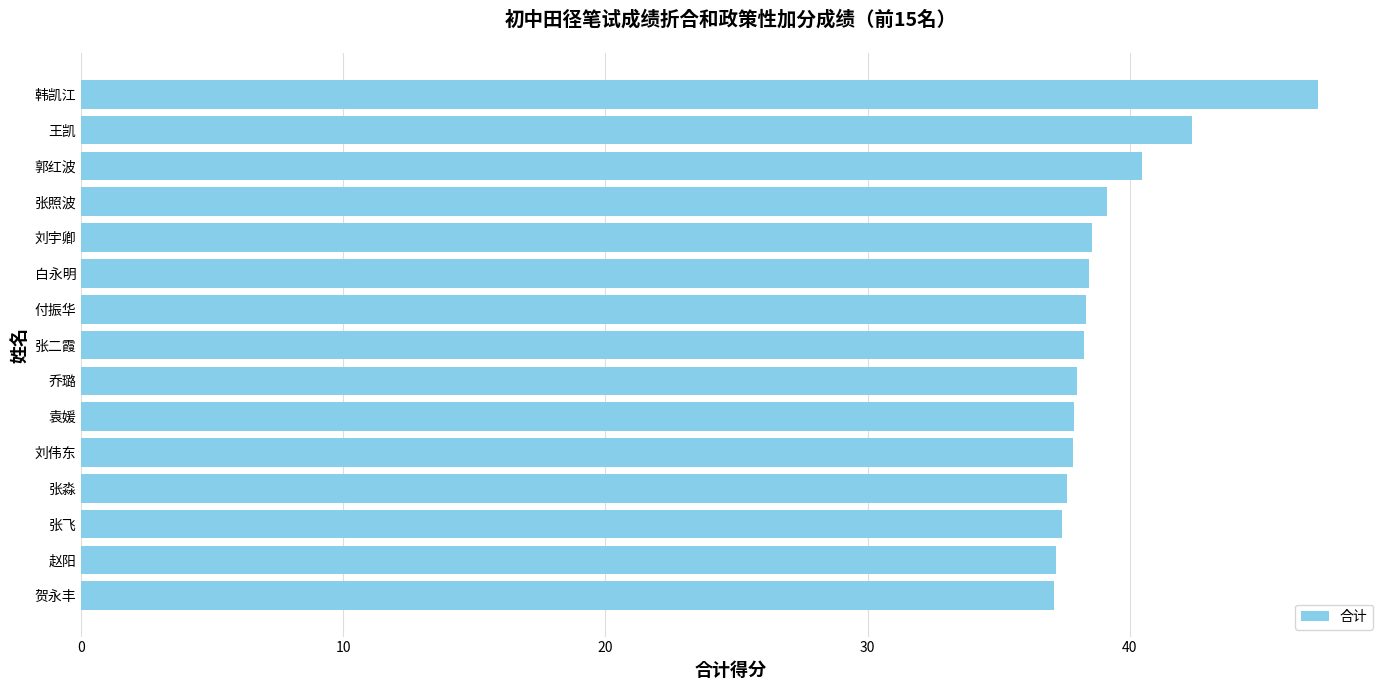

How many bars are there in total?

15